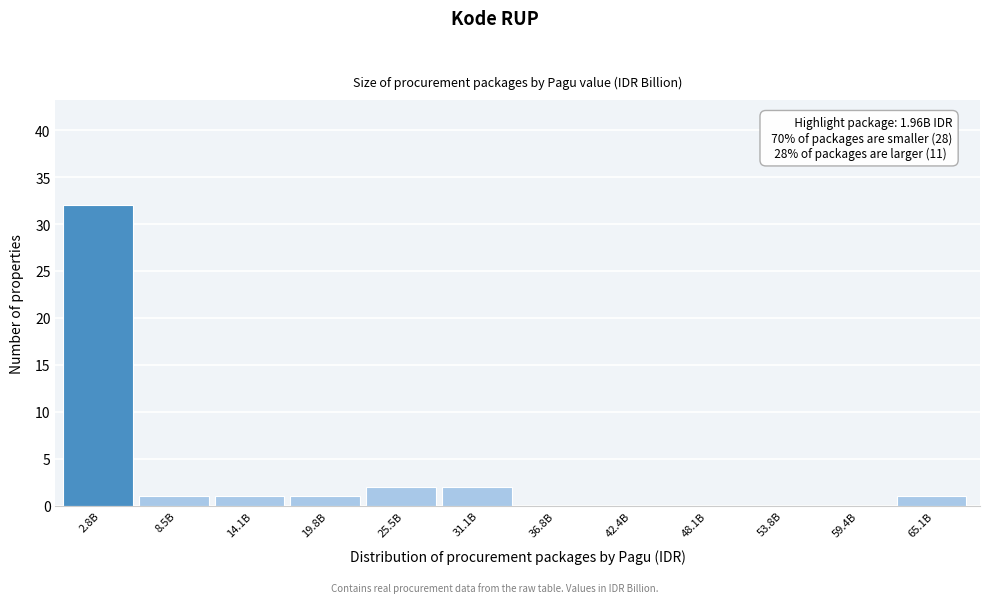

Reading left to right, list all the values displayed in this chart.

2.8B=32	8.5B=1	14.1B=1	19.8B=1	25.5B=2	31.1B=2	36.8B=0	42.4B=0	48.1B=0	53.8B=0	59.4B=0	65.1B=1